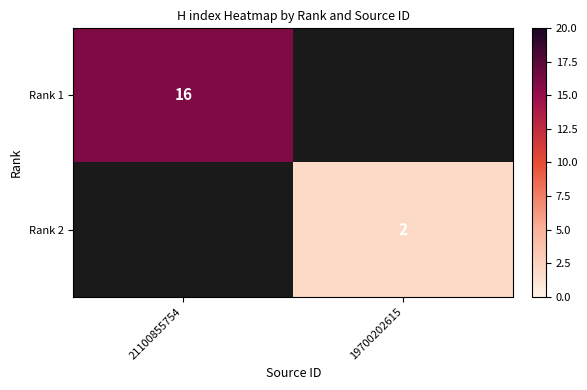

Is it true that Rank 1 equals 5 at 21100855754?

False